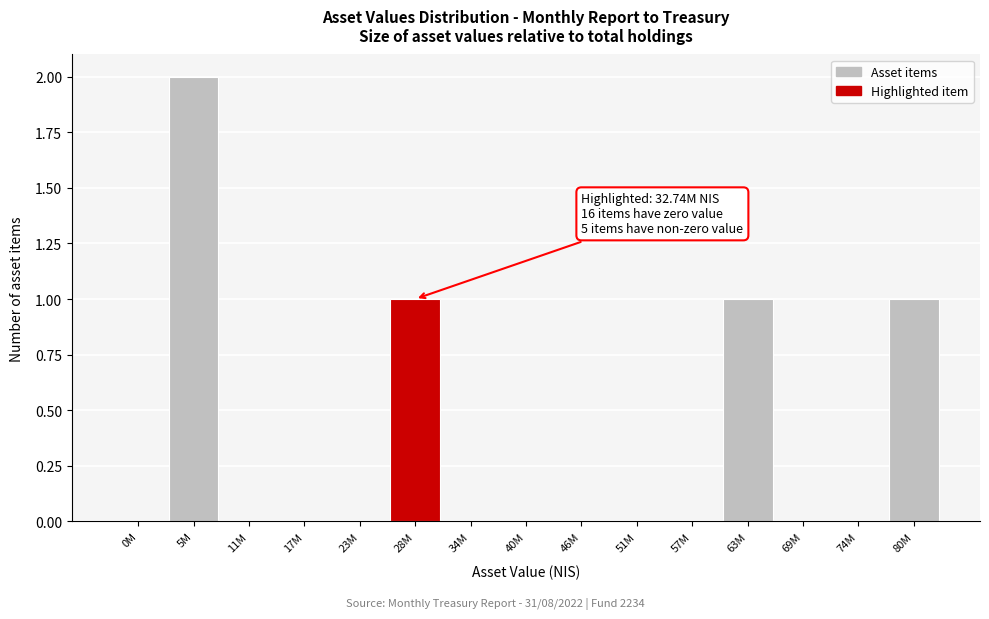

Reading right to left, what are all the values shown in this chart?

80M=1	74M=0	69M=0	63M=1	57M=0	51M=0	46M=0	40M=0	34M=0	28M=1	23M=0	17M=0	11M=0	5M=2	0M=0